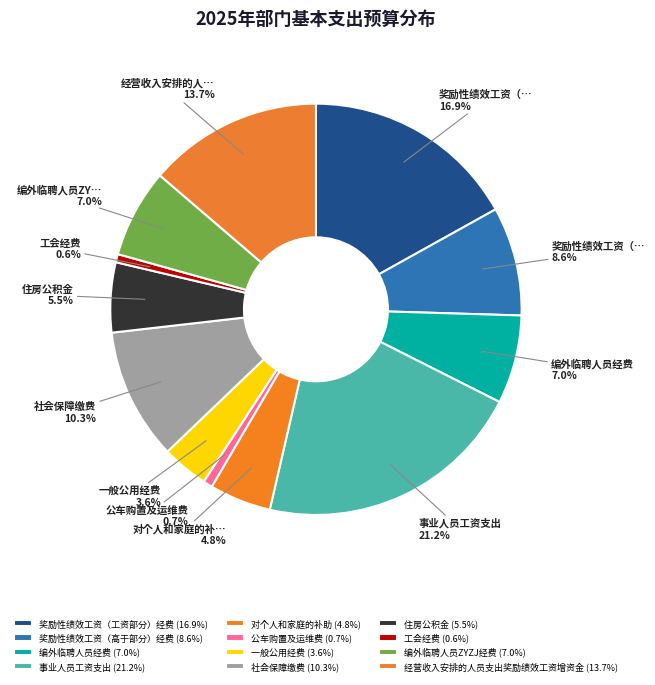

Count the number of slices in the pie.

12